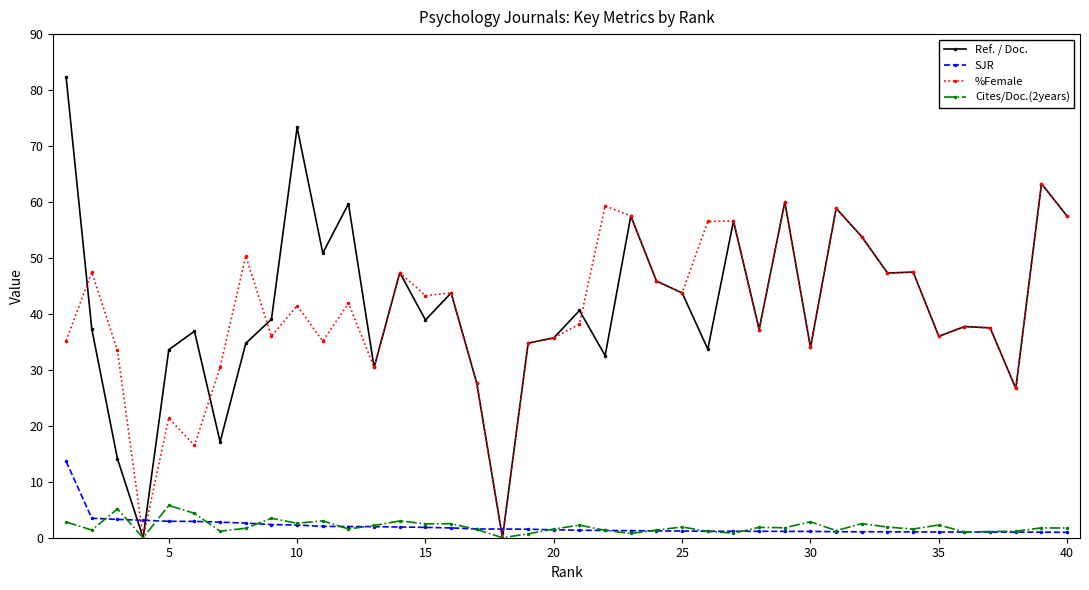

List the series in order of their peak value, lowest first.

Cites/Doc.(2years), SJR, %Female, Ref. / Doc.